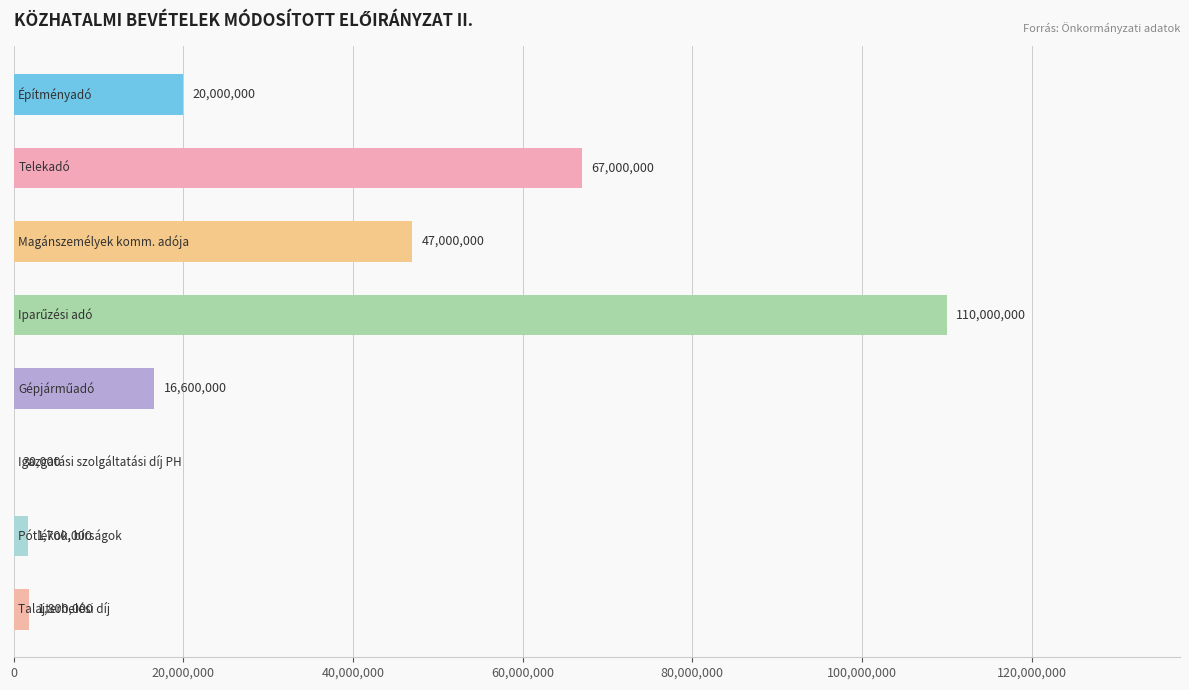

What is the greatest value displayed?

110000000